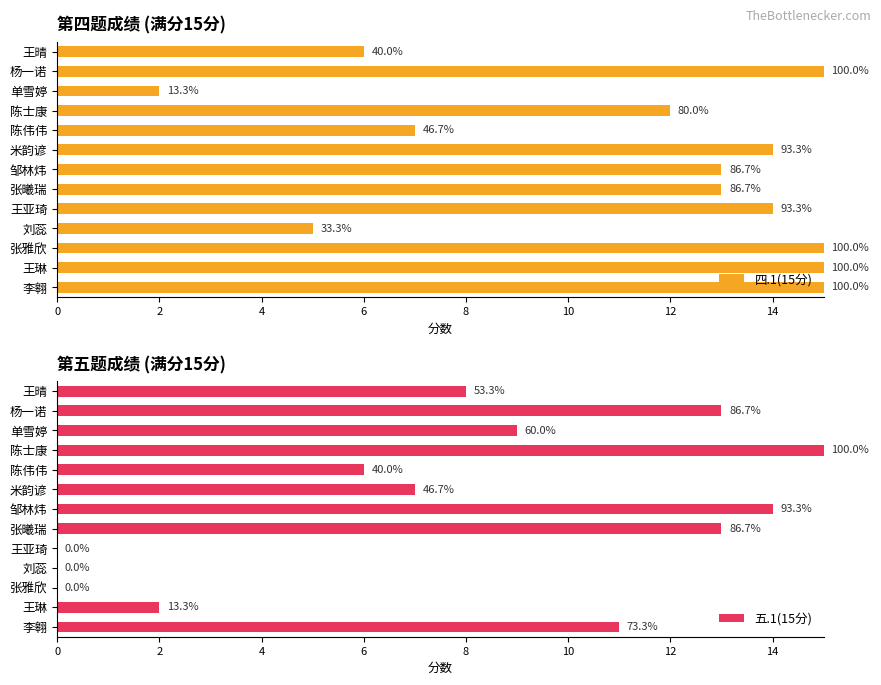

How many data points in 四.1(15分) are less than 13?

5